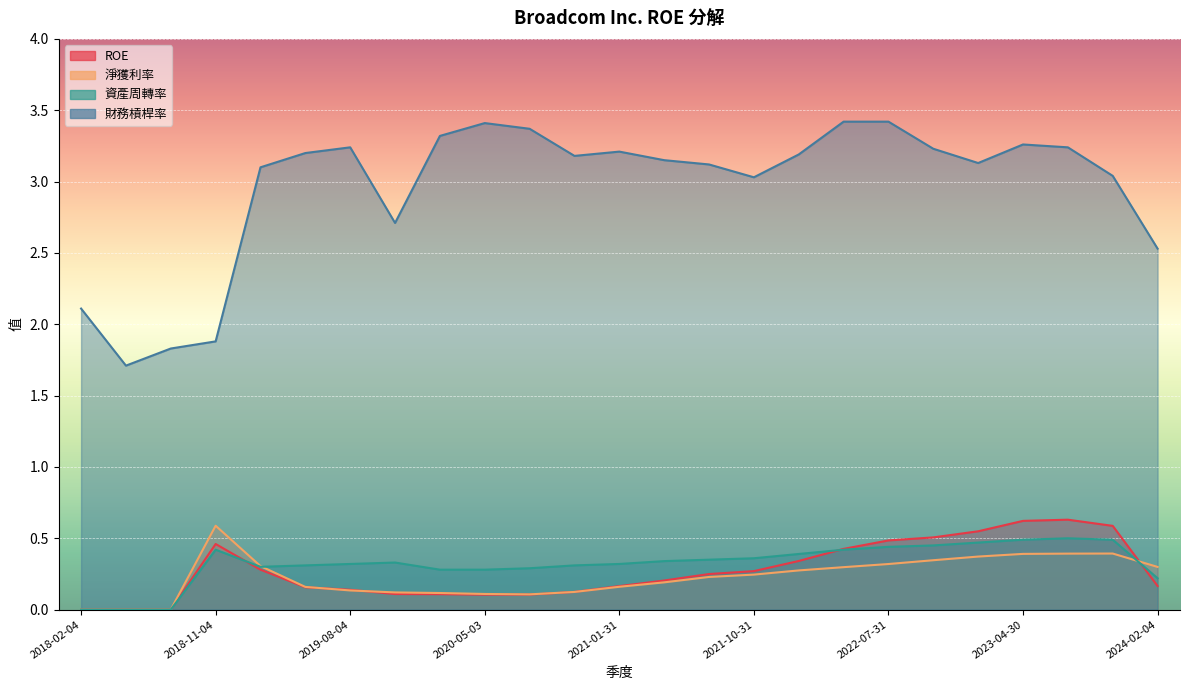

What is the value of the ROE point at the 13th from the left?

0.2